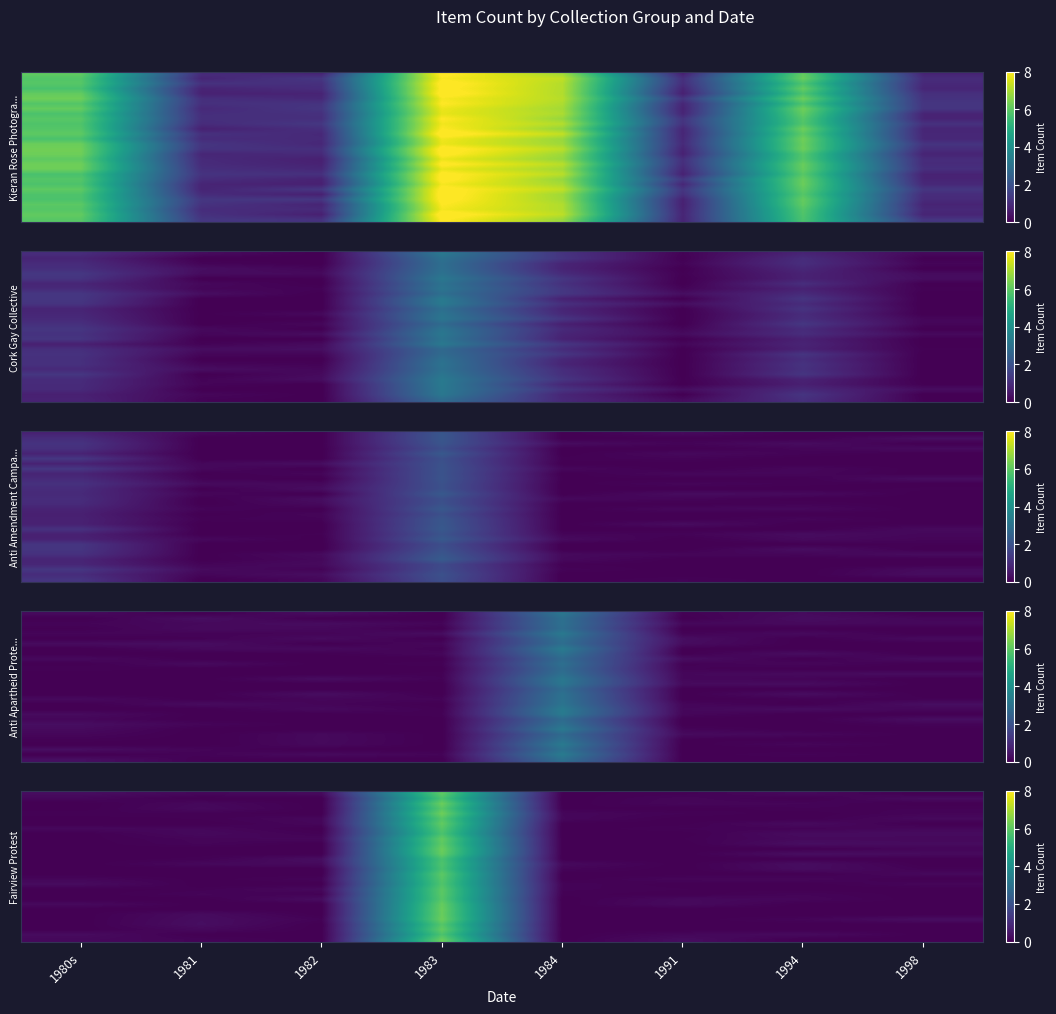

Between 1982 and 1991, which is larger?

1991